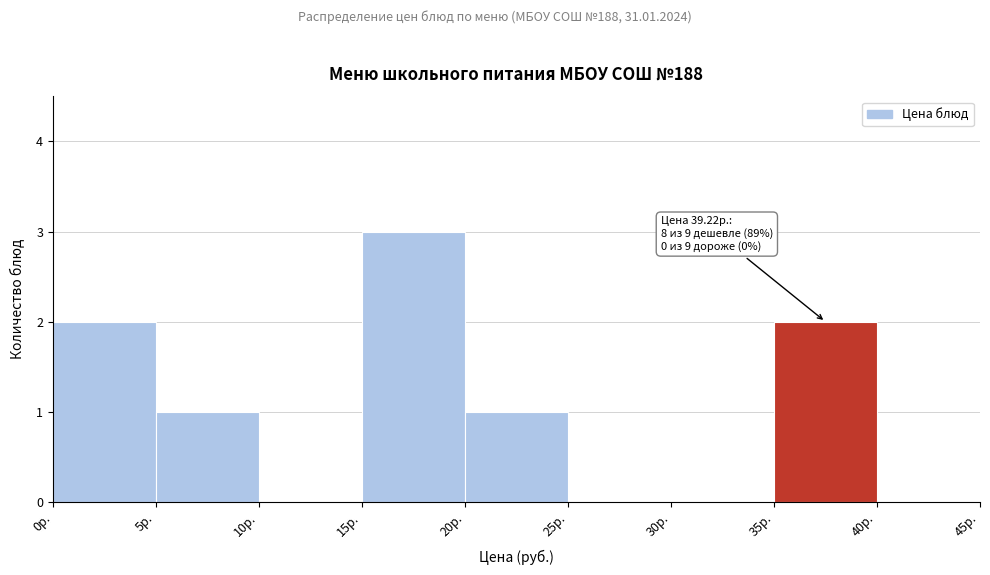

Which range on the x-axis has the tallest bar?

15 to 20